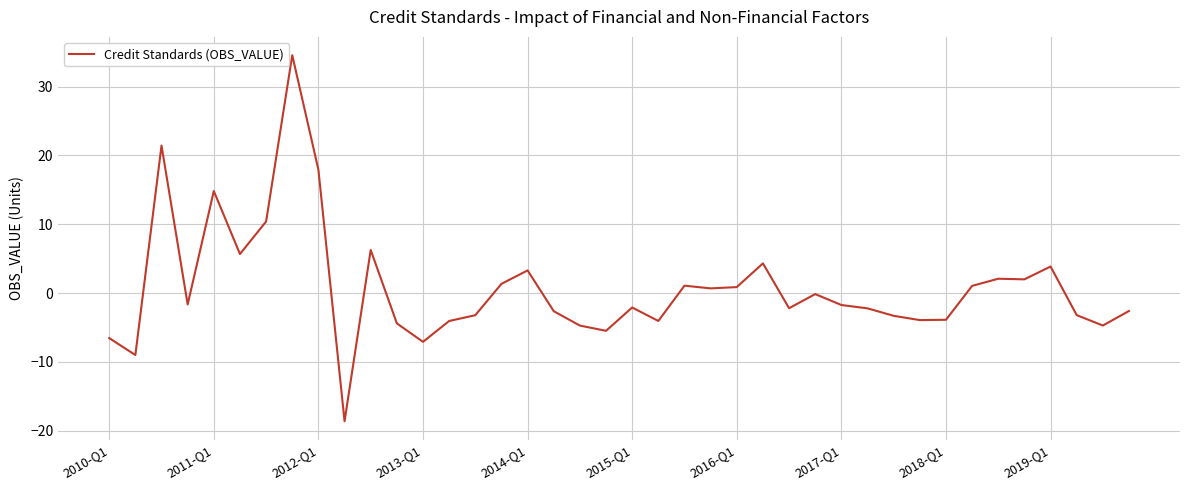

How many lines are shown in the chart?

1